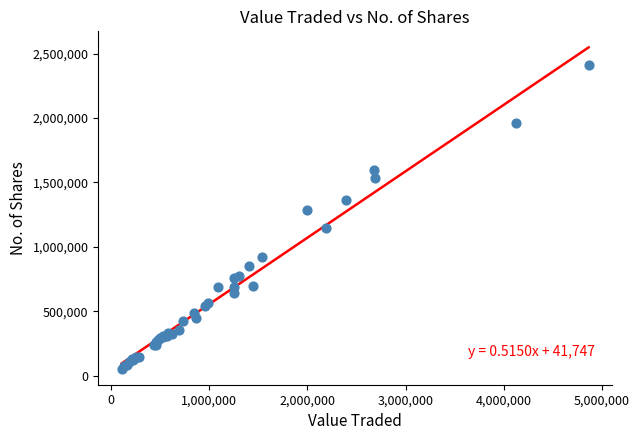

What Y value in the scatter plot is closest to 1231811?

1284488